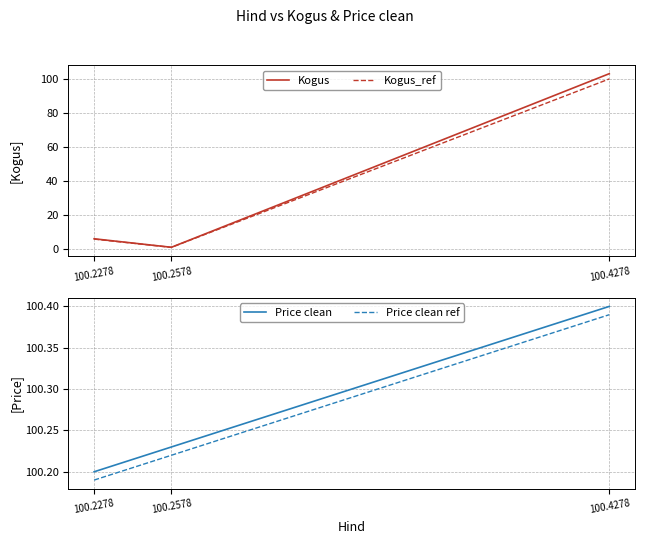

What is the difference between the maximum and second lowest values in the Kogus series?

97.0